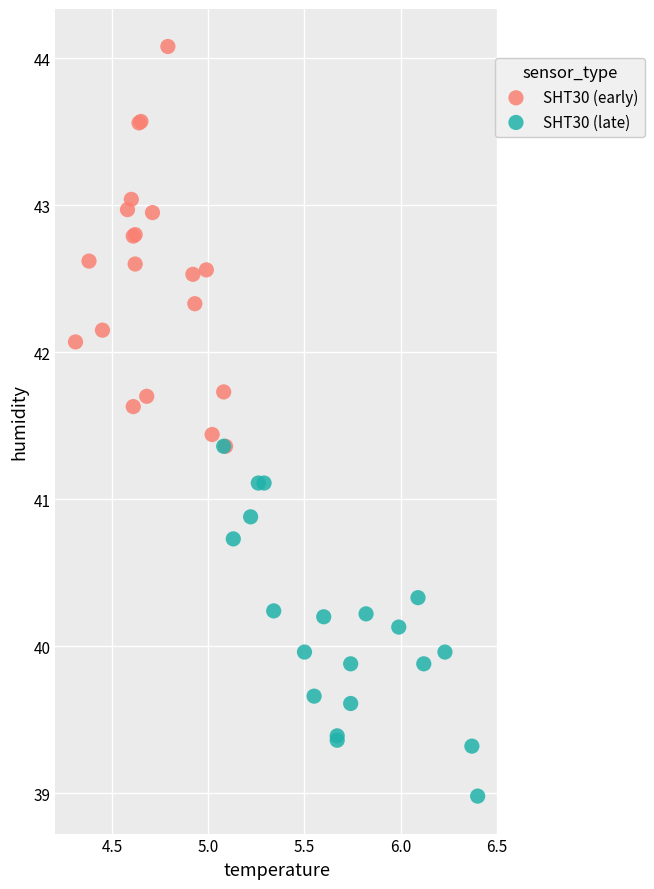

Which series reaches the minimum Y coordinate?

SHT30 (late)